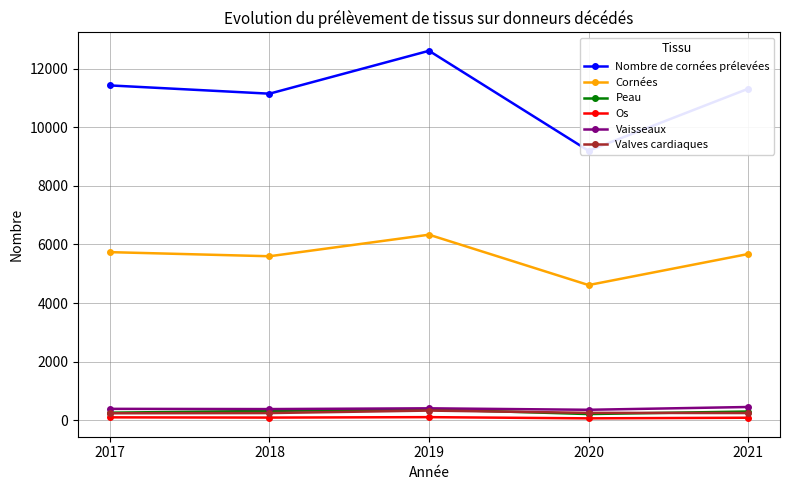

How many data points in Vaisseaux are above 393?

2